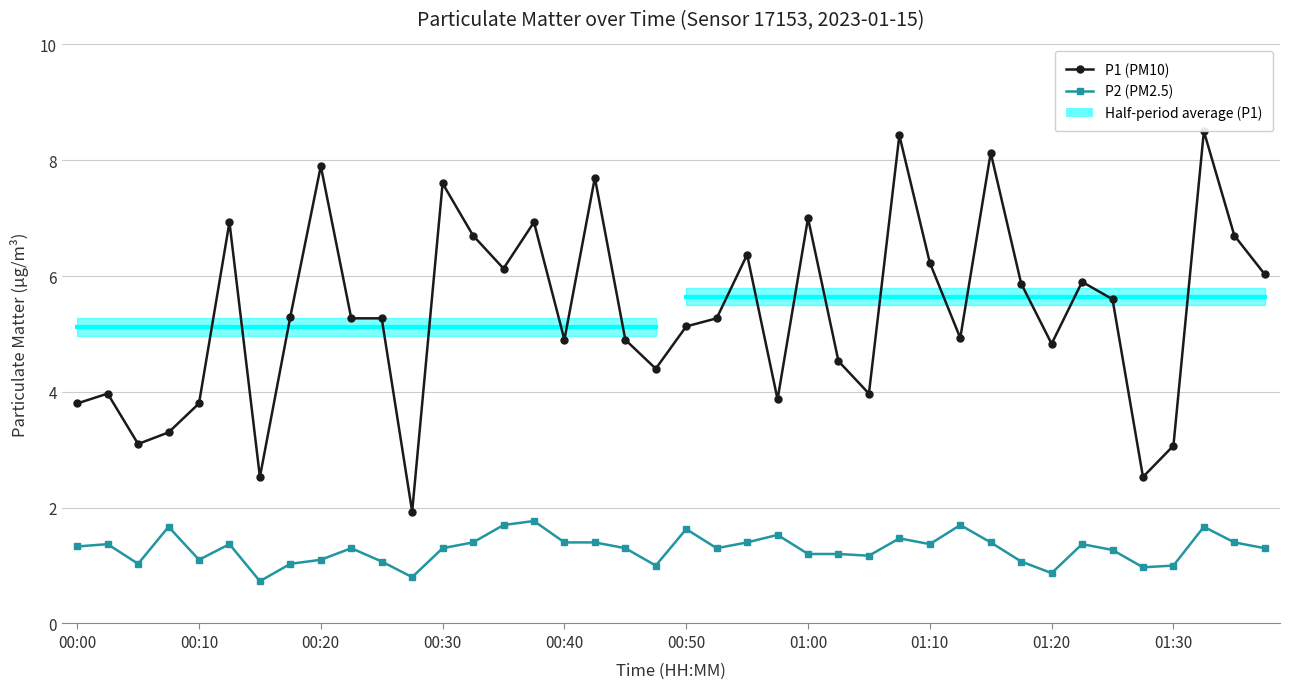

Reading left to right, transcribe all the data shown in this chart.

P1: 3.8	4.0	3.1	3.3	3.8	6.9	2.5	5.3	7.9	5.3	5.3	1.9	7.6	6.7	6.1	6.9	4.9	7.7	4.9	4.4	5.1	5.3	6.4	3.9	7.0	4.5	4.0	8.4	6.2	4.9	8.1	5.9	4.8	5.9	5.6	2.5	3.1	8.5	6.7	6.0
P2: 1.3	1.4	1.0	1.7	1.1	1.4	0.7	1.0	1.1	1.3	1.1	0.8	1.3	1.4	1.7	1.8	1.4	1.4	1.3	1.0	1.6	1.3	1.4	1.5	1.2	1.2	1.2	1.5	1.4	1.7	1.4	1.1	0.9	1.4	1.3	1.0	1.0	1.7	1.4	1.3